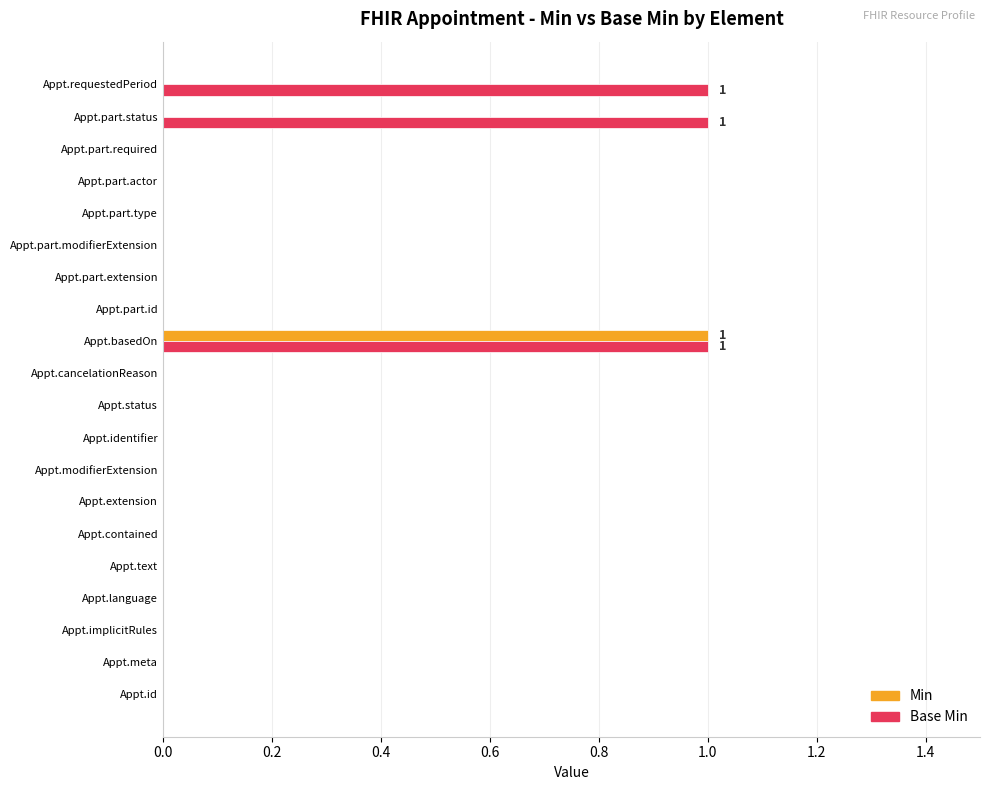

What is the sum of all Base Min values?

3